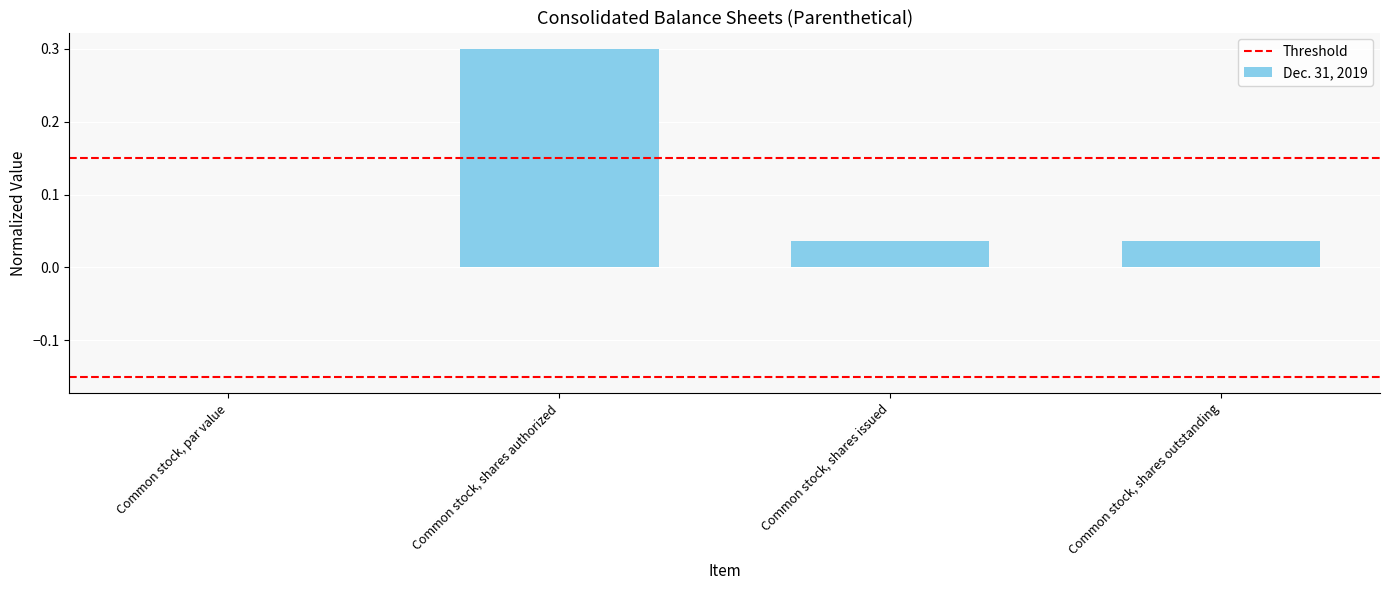

Are the bars horizontal?

No